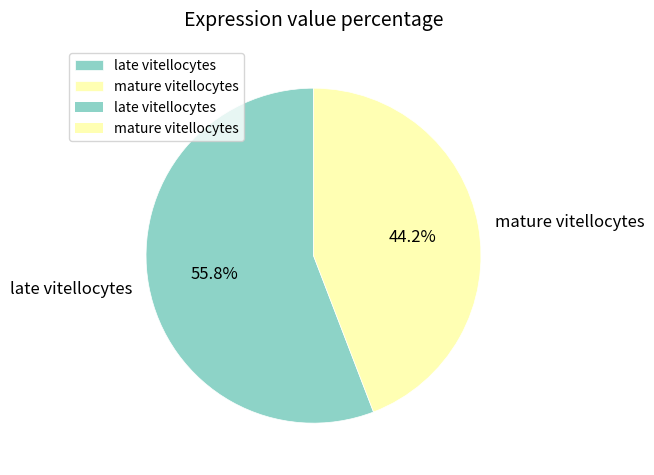

Which has a higher value, mature vitellocytes or late vitellocytes?

late vitellocytes